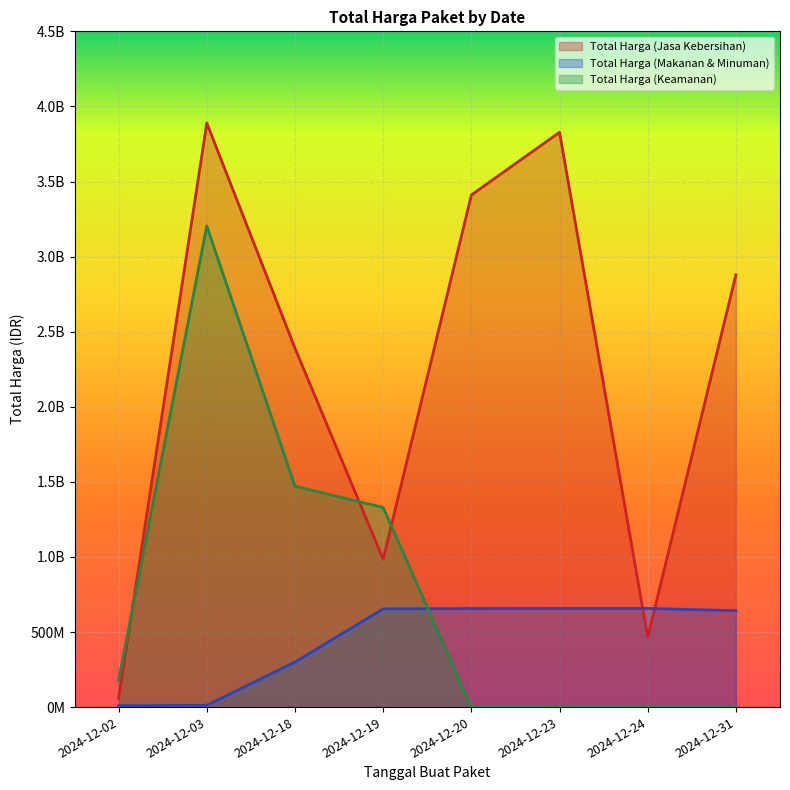

Does the chart display data point markers on the line(s)?

No